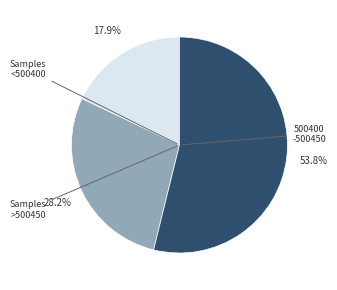

How many segments does this pie chart have?

3